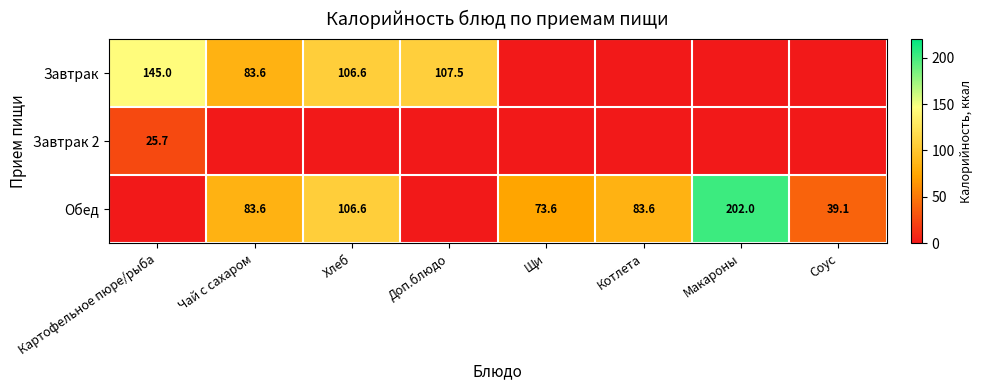

Is it true that Обед equals 168.3 at Хлеб?

False